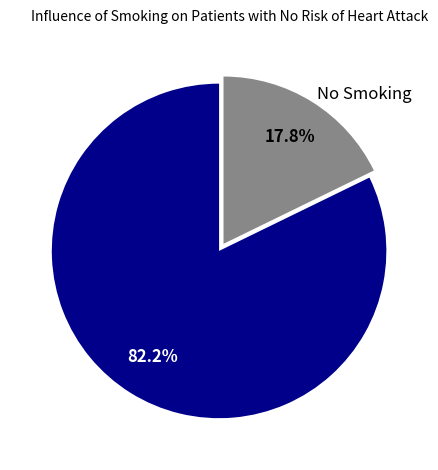

What is the smallest slice in the pie chart?

No Smoking